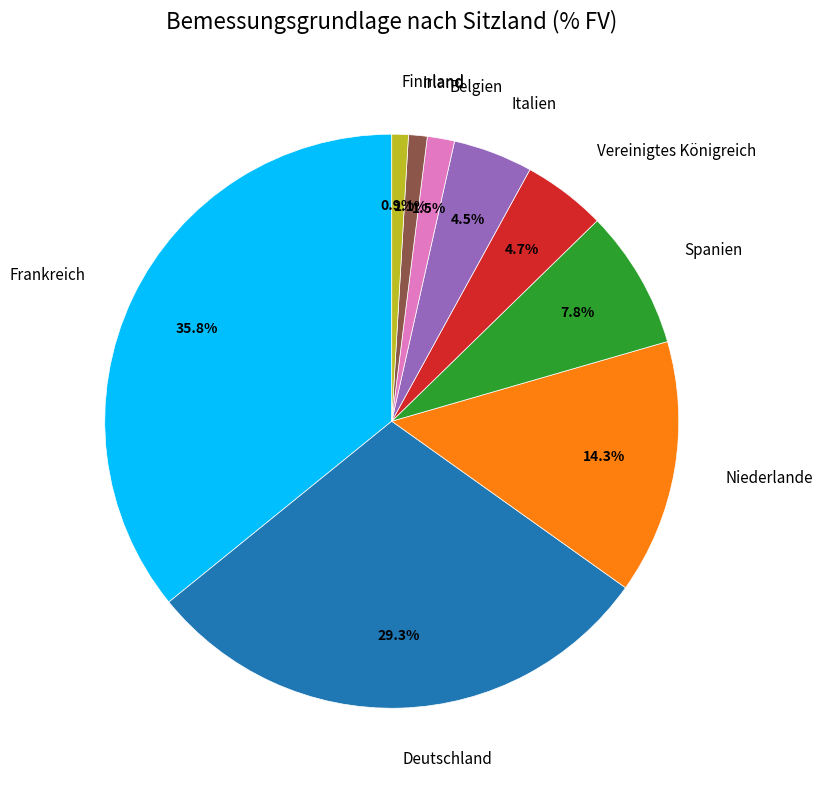

True or false: Spanien accounts for 1% of the total.

False